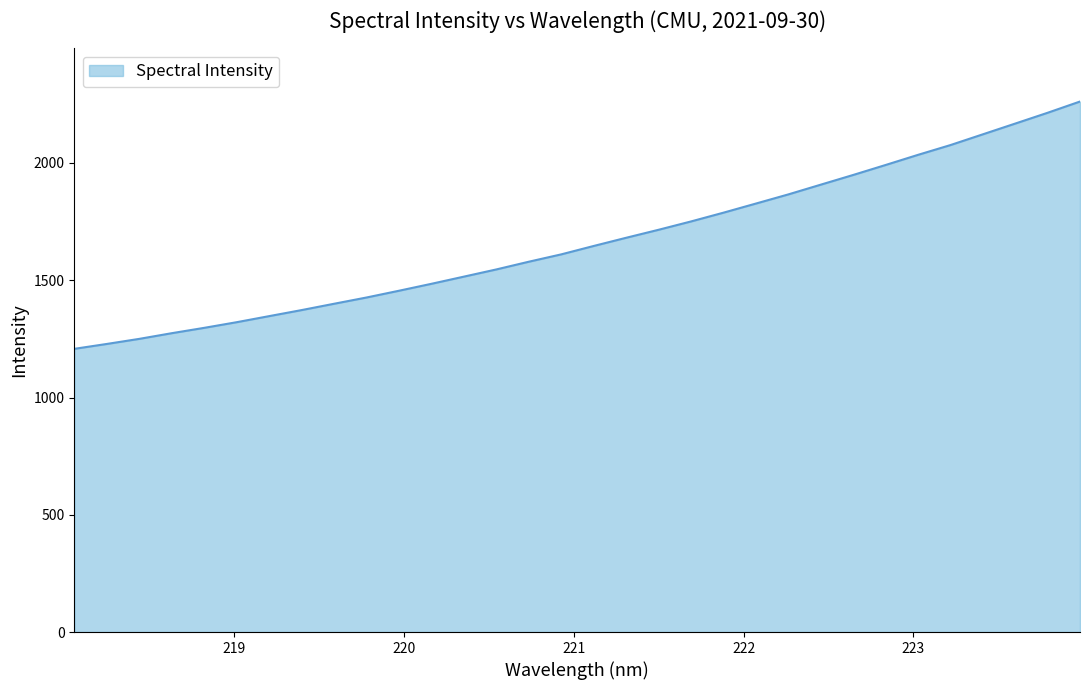

What is the smallest value displayed?

1207.5